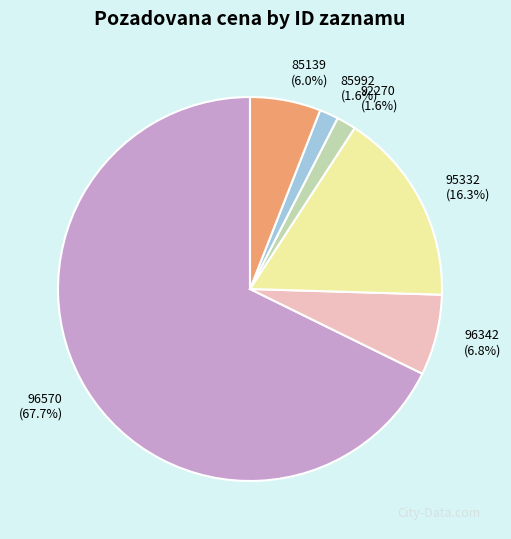

Which category accounts for the majority?

96570